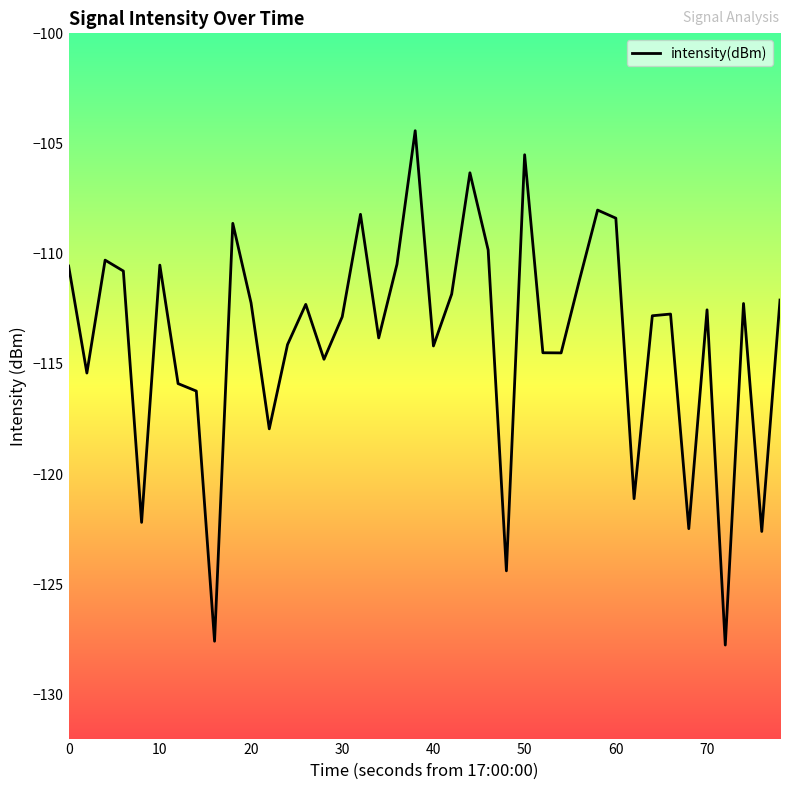

What is the greatest value displayed?

-104.4